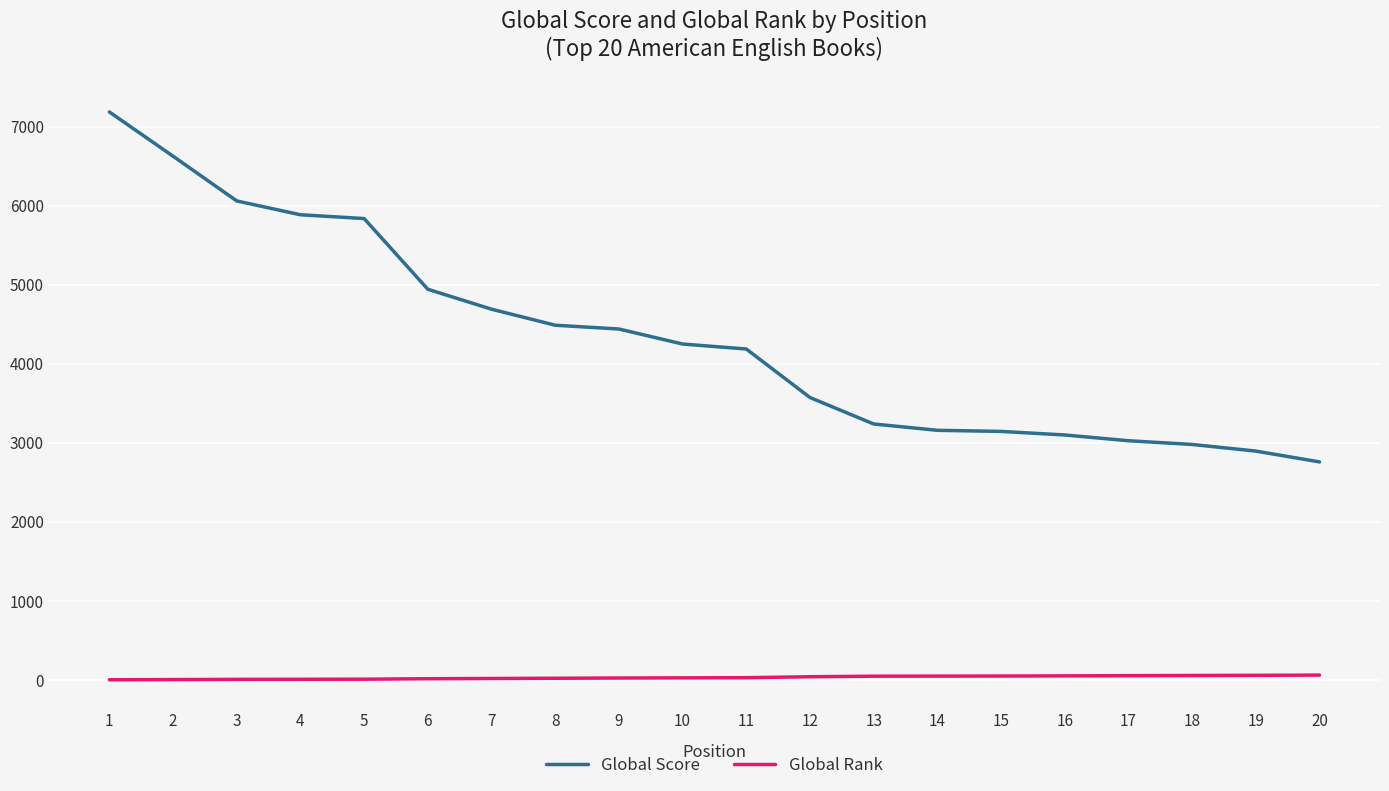

Which series has the largest total across all categories?

Global Score